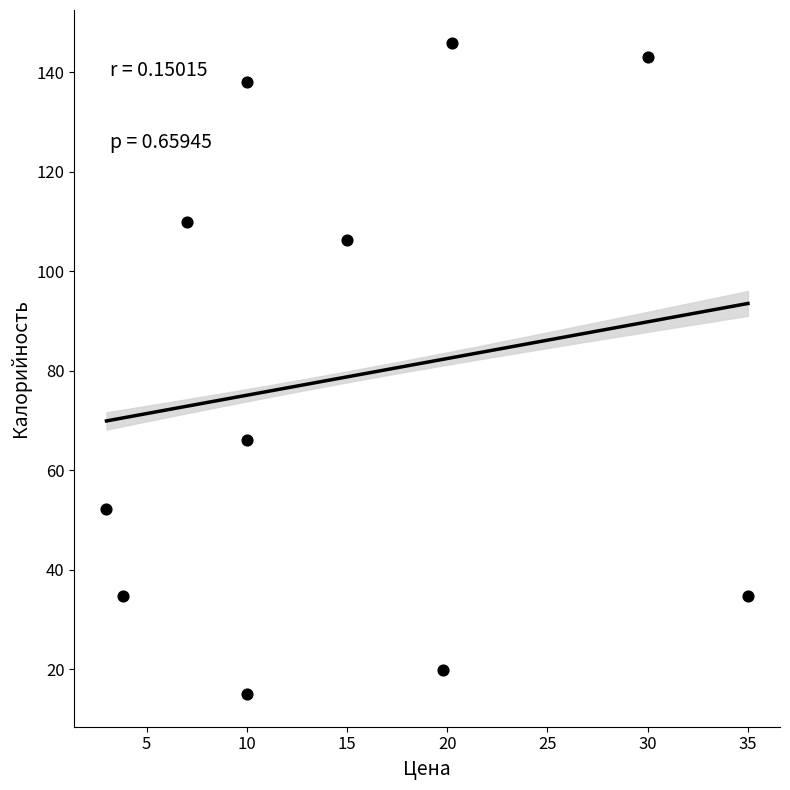

What Y value in the scatter plot is closest to 80?

66.0